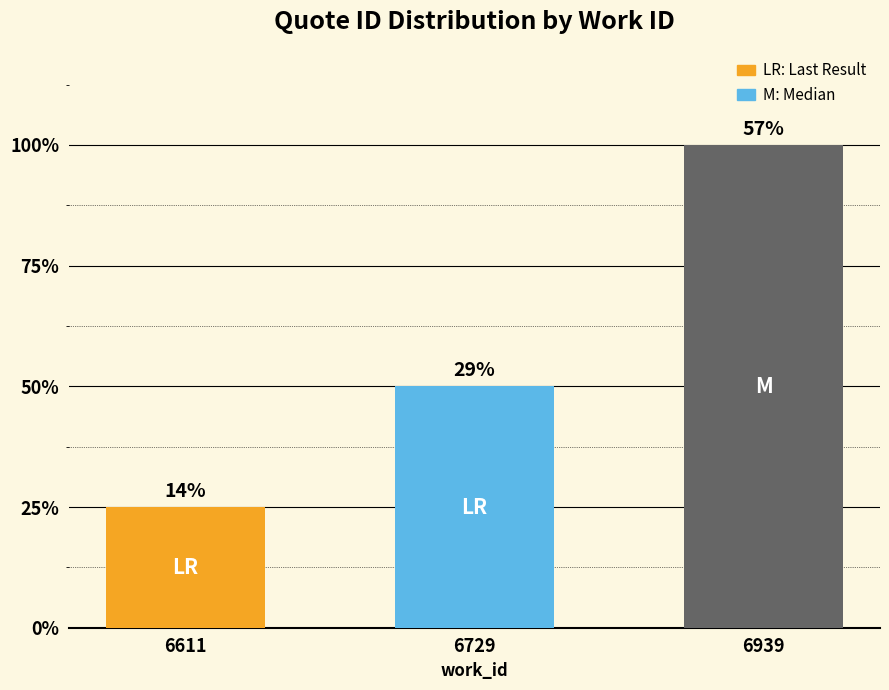

Does the chart contain any negative values?

No